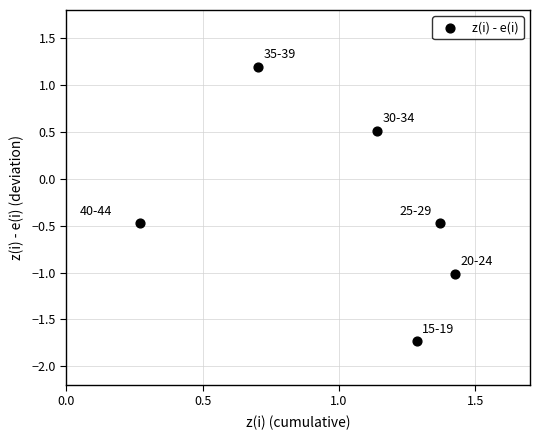

What is the range of Y values (max minus min)?

2.9